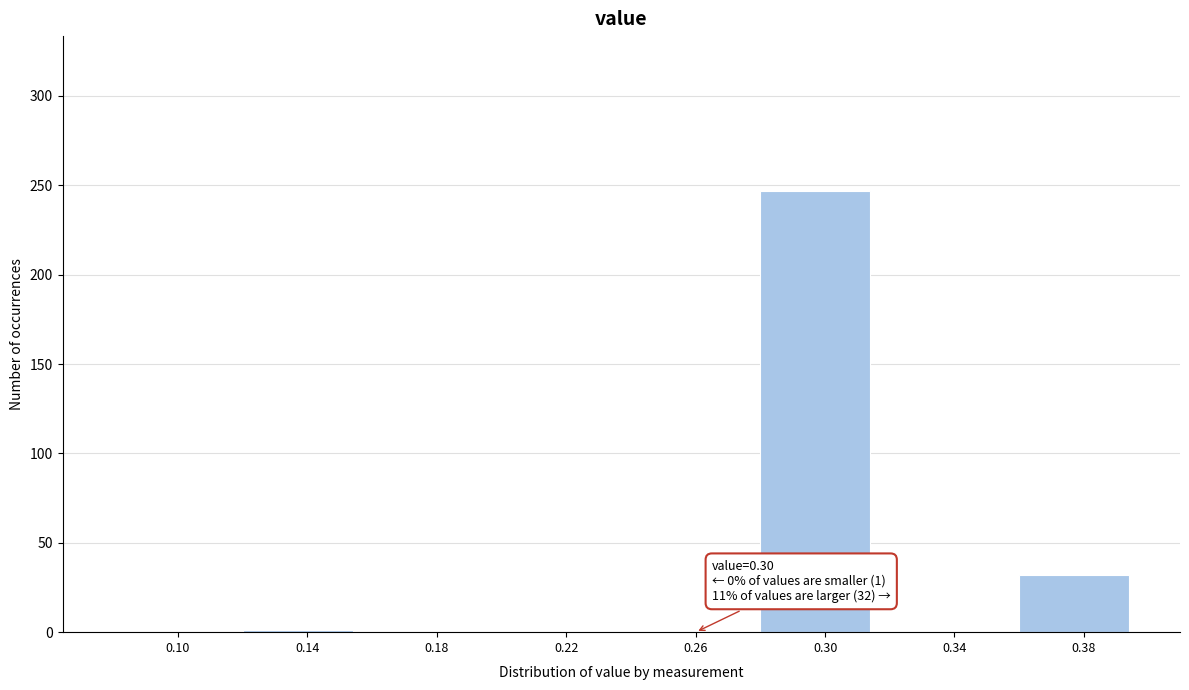

What is the change in value from 0.18 to 0.38?

+32